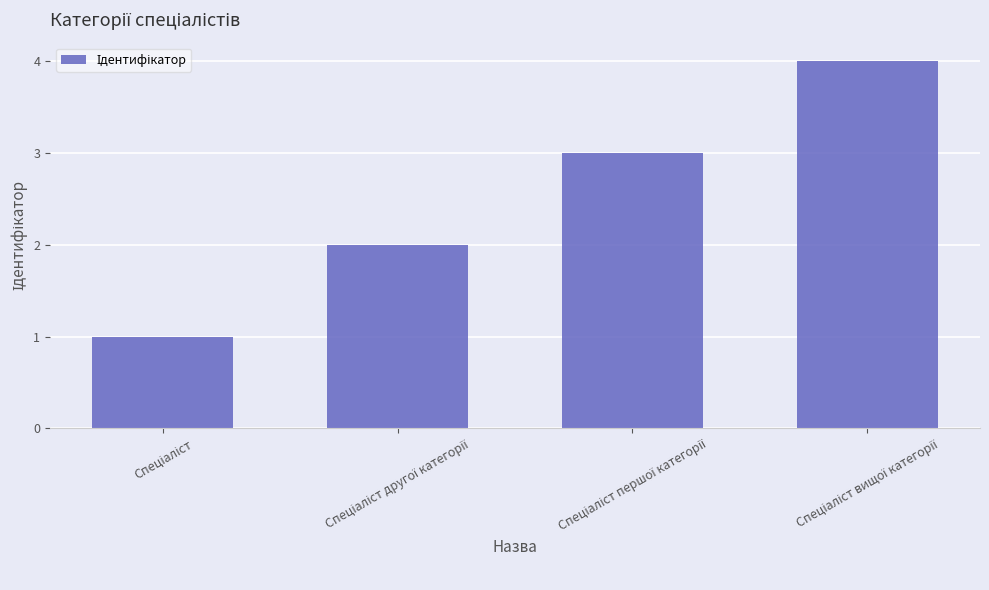

What is the greatest value displayed?

4